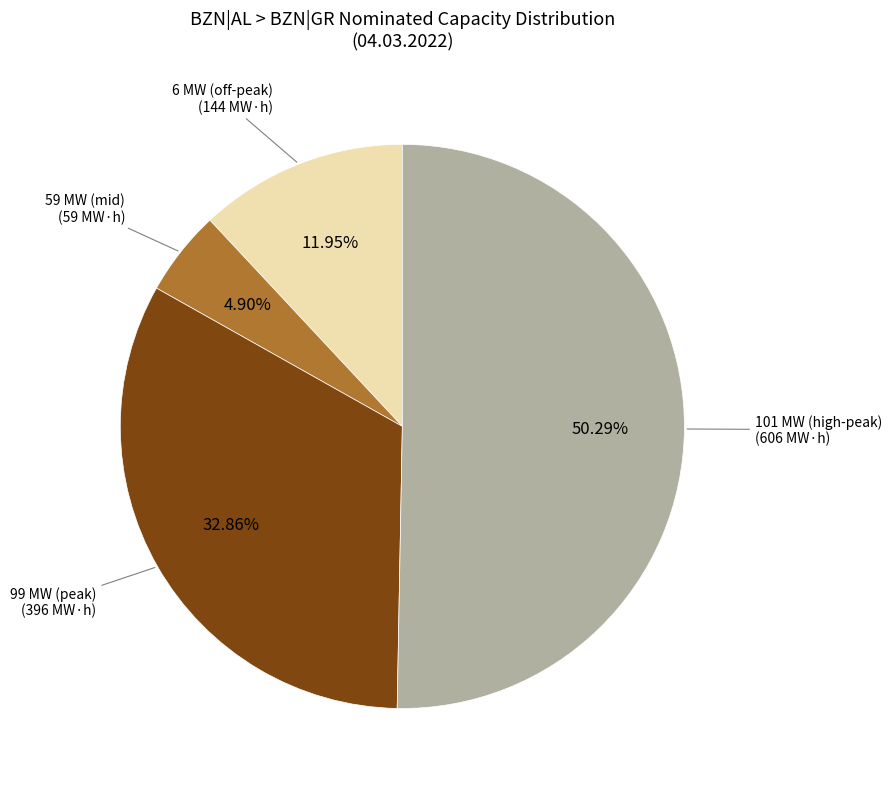

Rank the categories by value from lowest to highest.

59 MW (mid), 6 MW (off-peak), 99 MW (peak), 101 MW (high-peak)